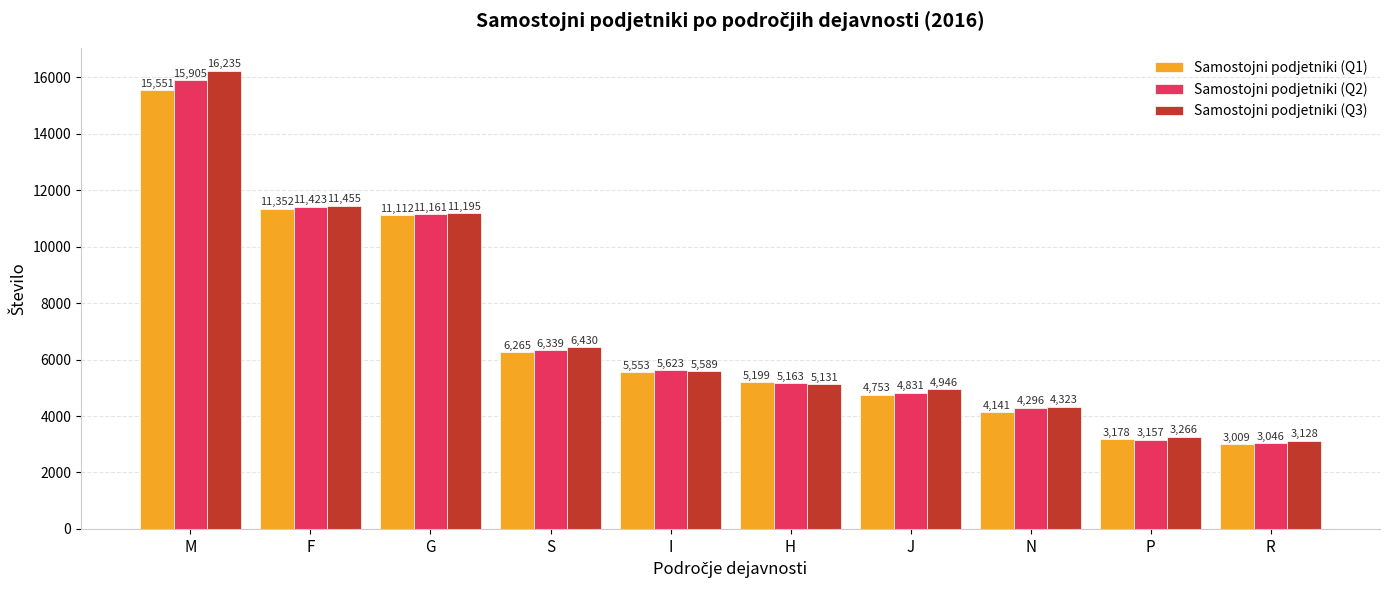

At which category is the sum across all series the highest?

M